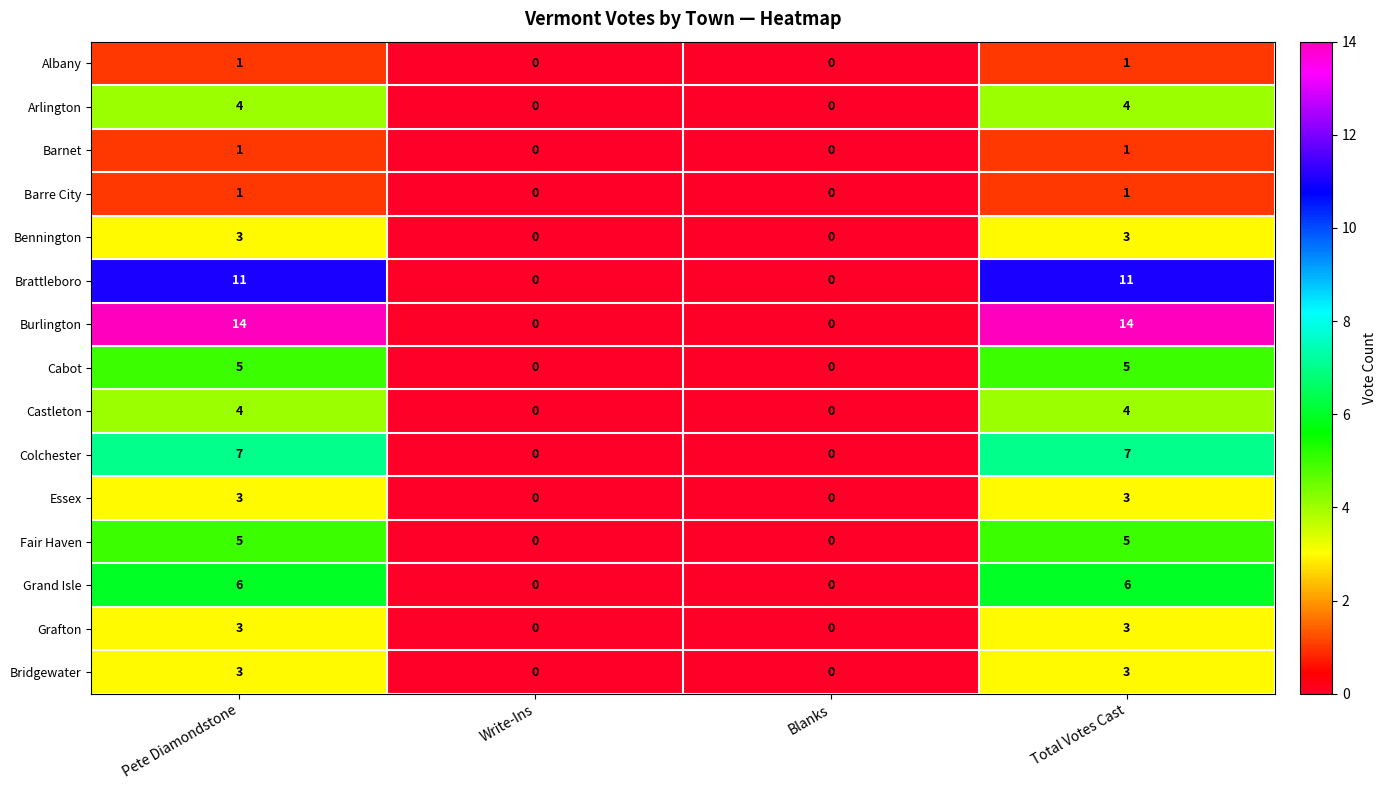

What is the difference between the highest and lowest values at Pete Diamondstone?

13